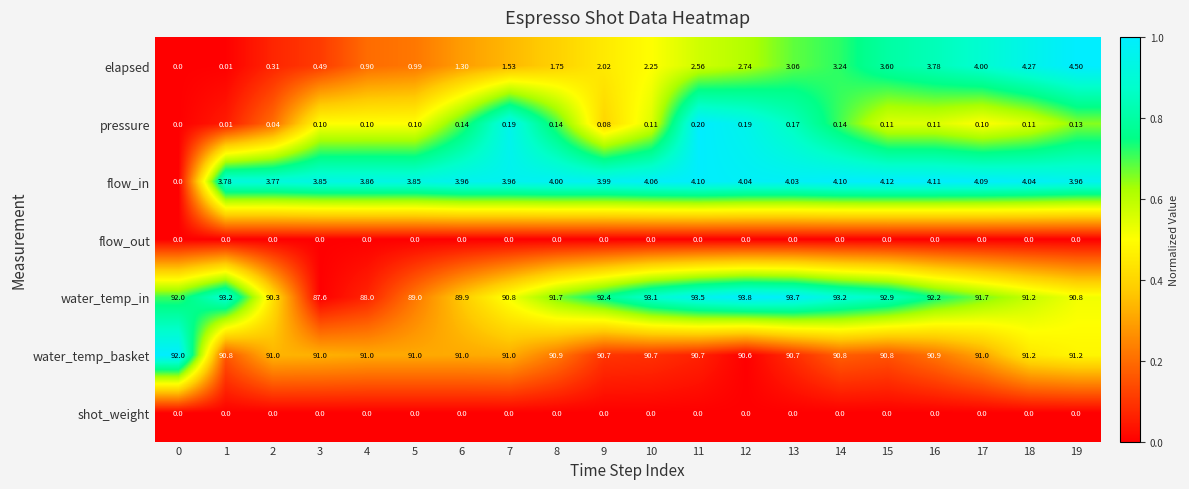

What is the total value across all series at 10?

190.2